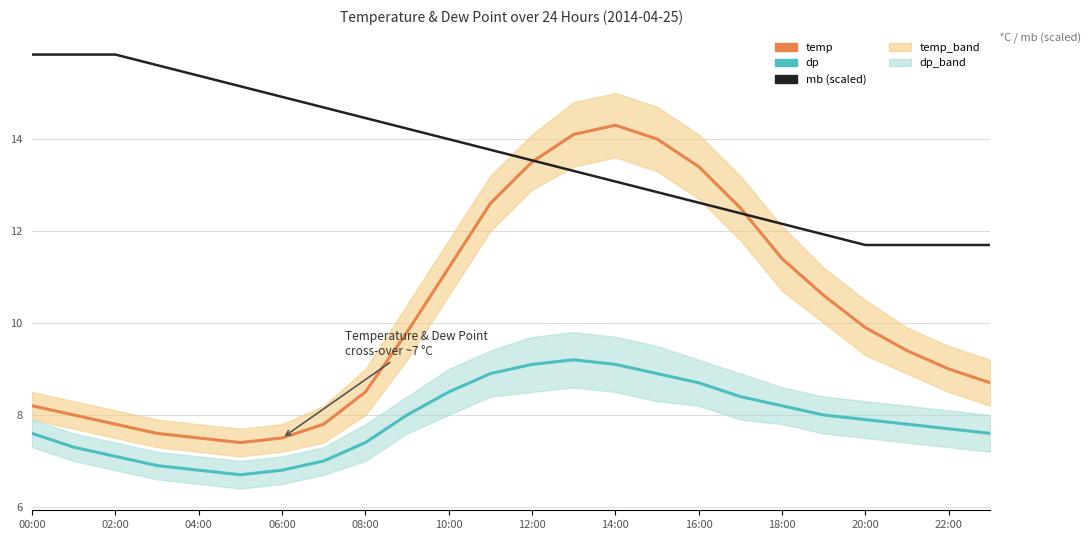

True or false: dp has a value of 2.9 at 06:00.

False